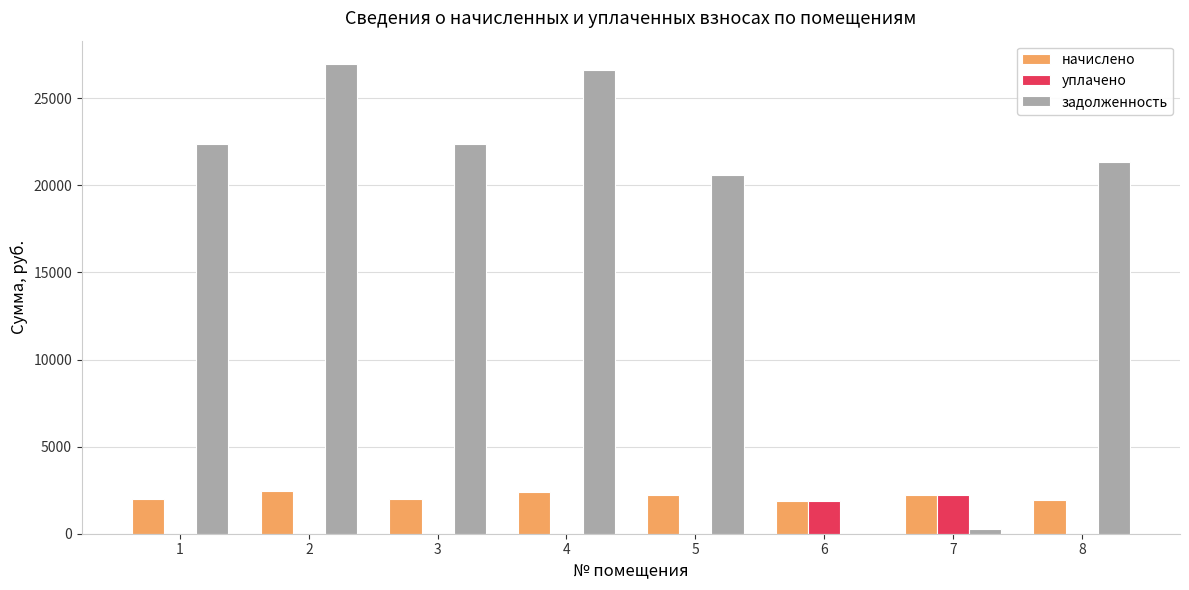

Which series changed the most between 1 and 4?

задолженность